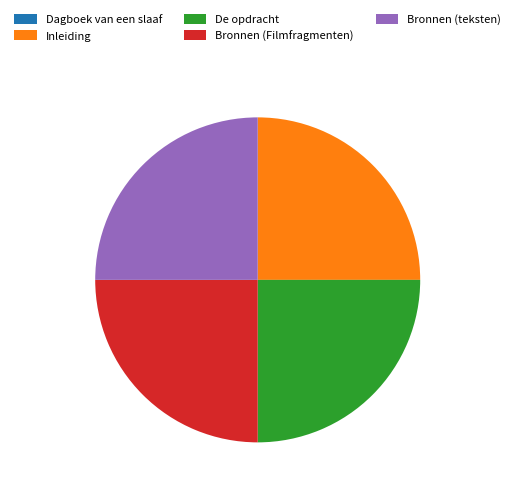

Does any single category account for the majority?

No